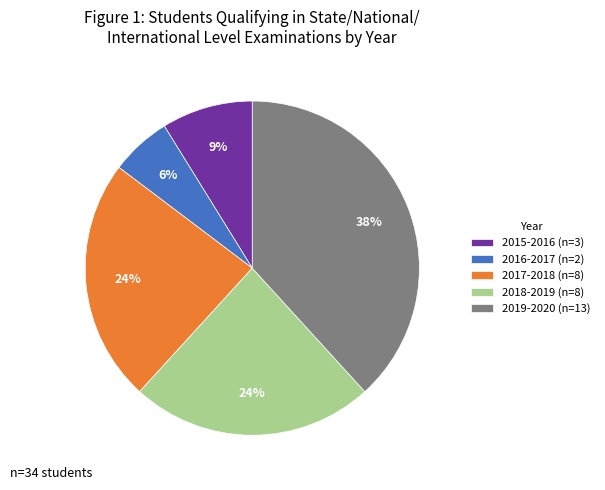

True or false: 2015-2016 accounts for 9% of the total.

True